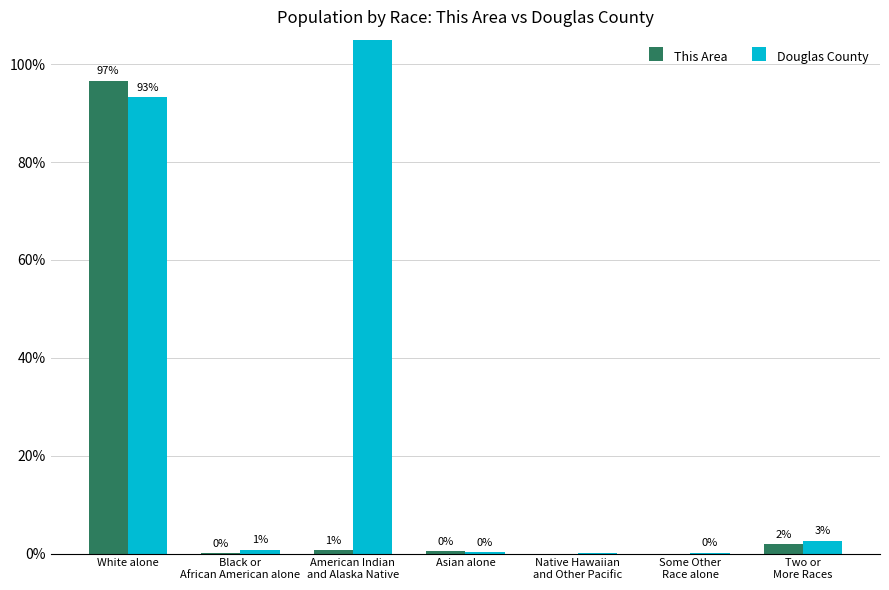

How many groups of bars are there?

7